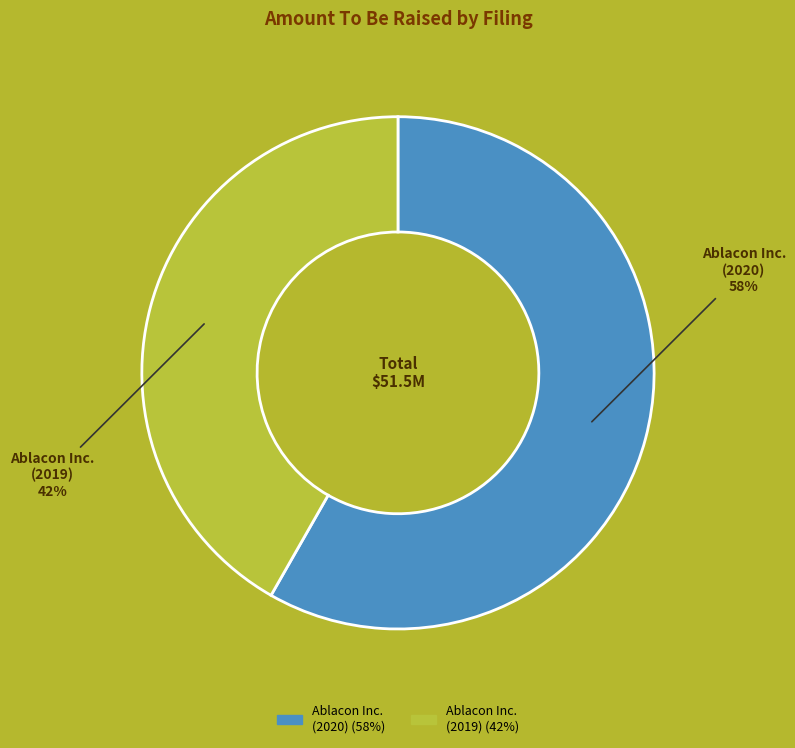

What is the majority slice?

Ablacon Inc. (2020)